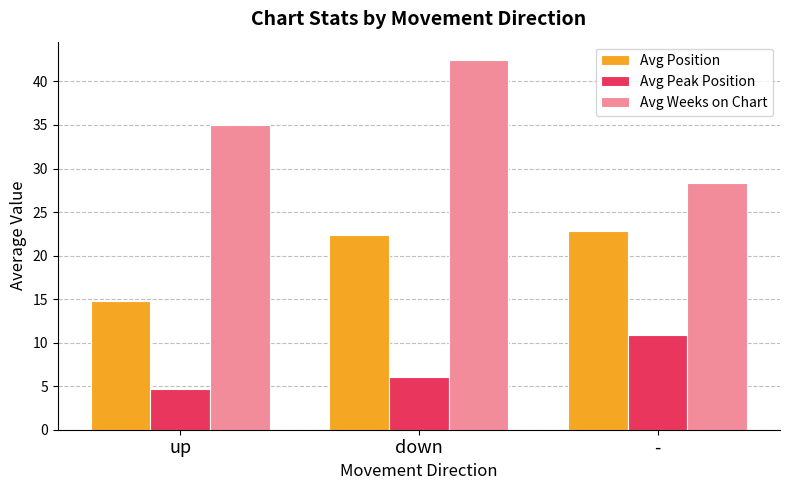

Between down and -, which series saw the biggest shift?

Avg Weeks on Chart